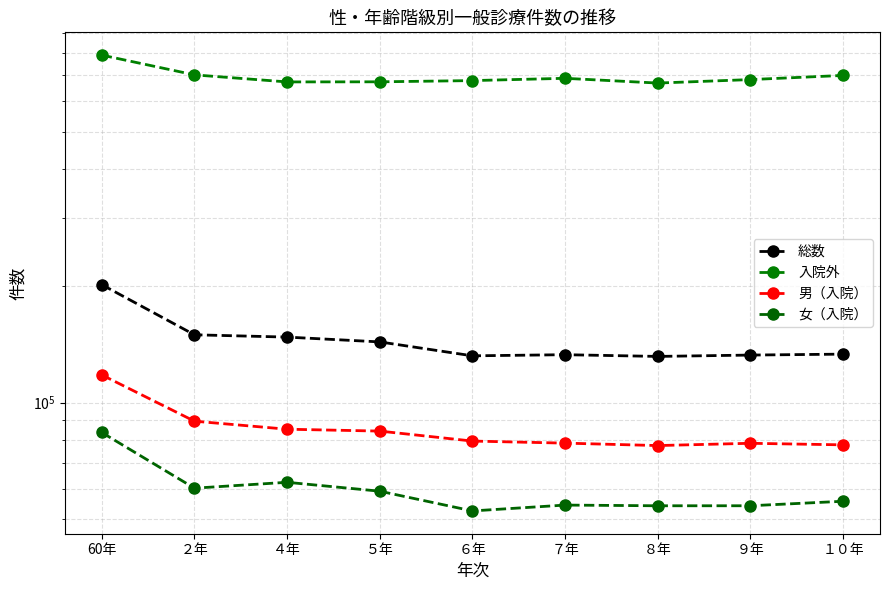

What is the label of the 3rd point from the left?

４年